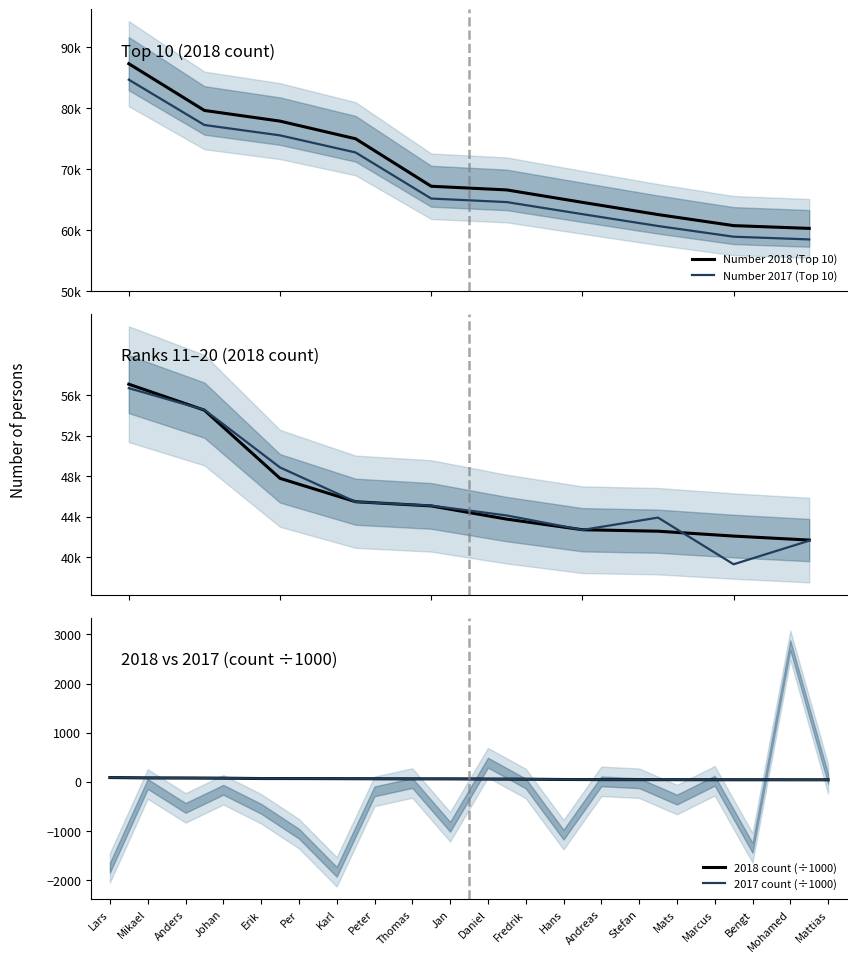

What is the label of the 8th point from the left?

Peter